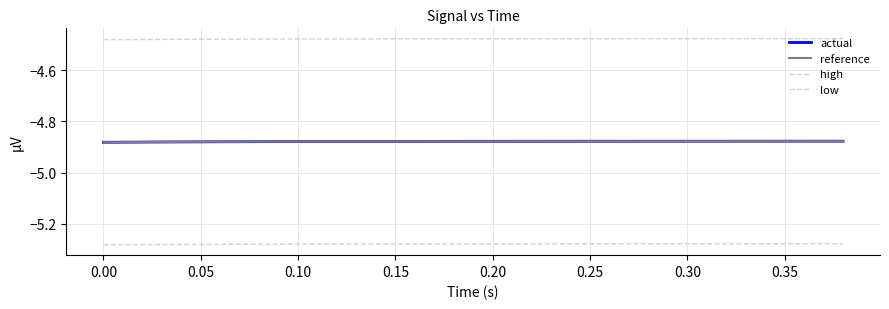

What is the value of the reference point at the 14th from the left?

-4.9